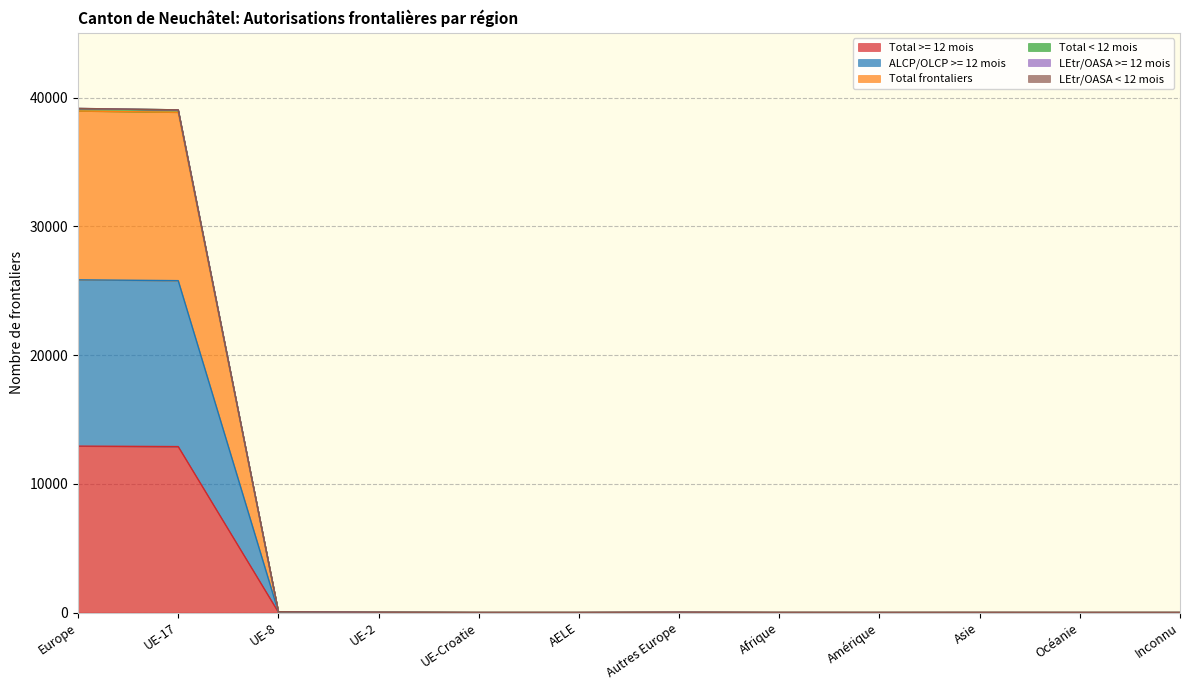

At which label does ALCP/OLCP >= 12 mois first exceed 1?

Europe